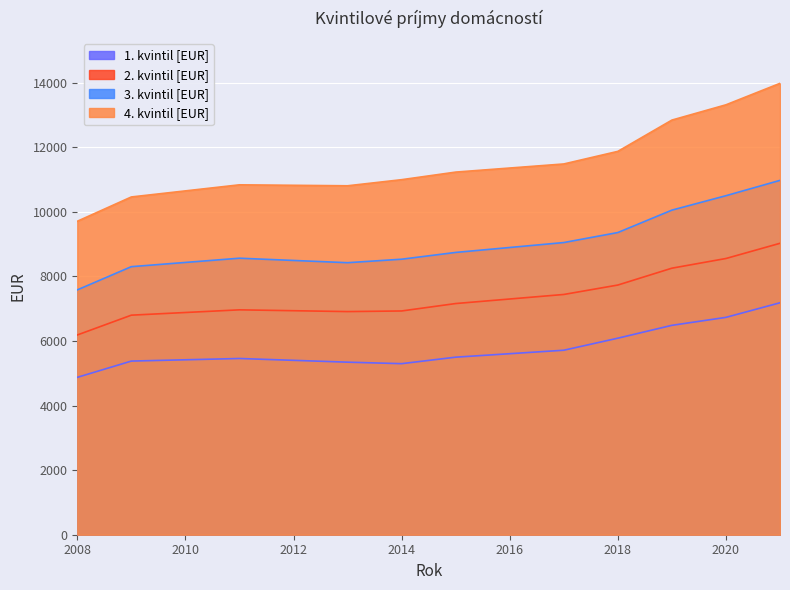

What is the difference between the second highest and second lowest values in the 2. kvintil [EUR] series?

1755